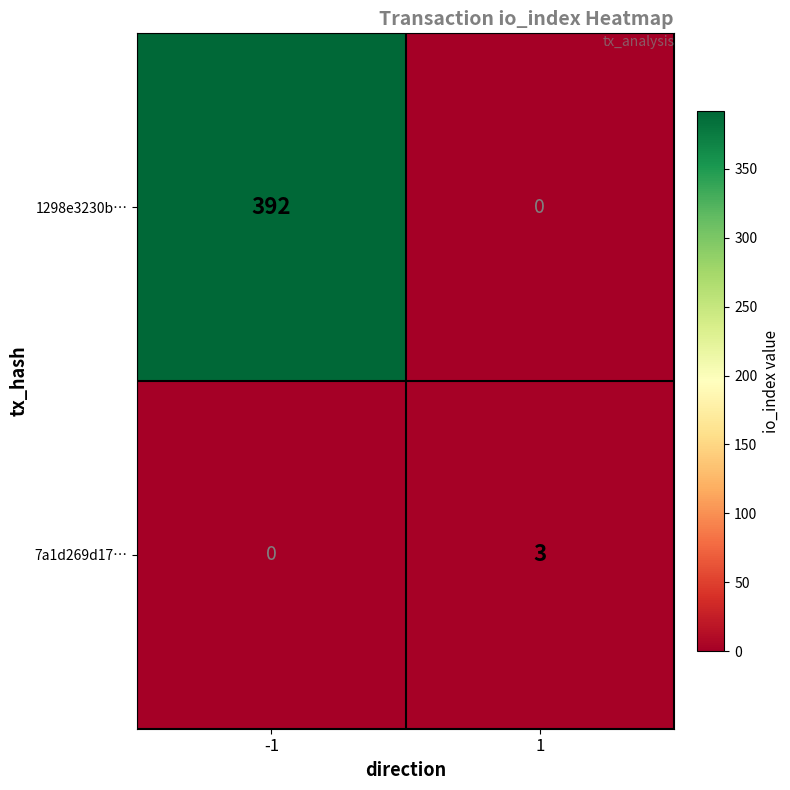

Reading right to left, transcribe all the data shown in this chart.

1298e3230b…: 0	392
7a1d269d17…: 3	0